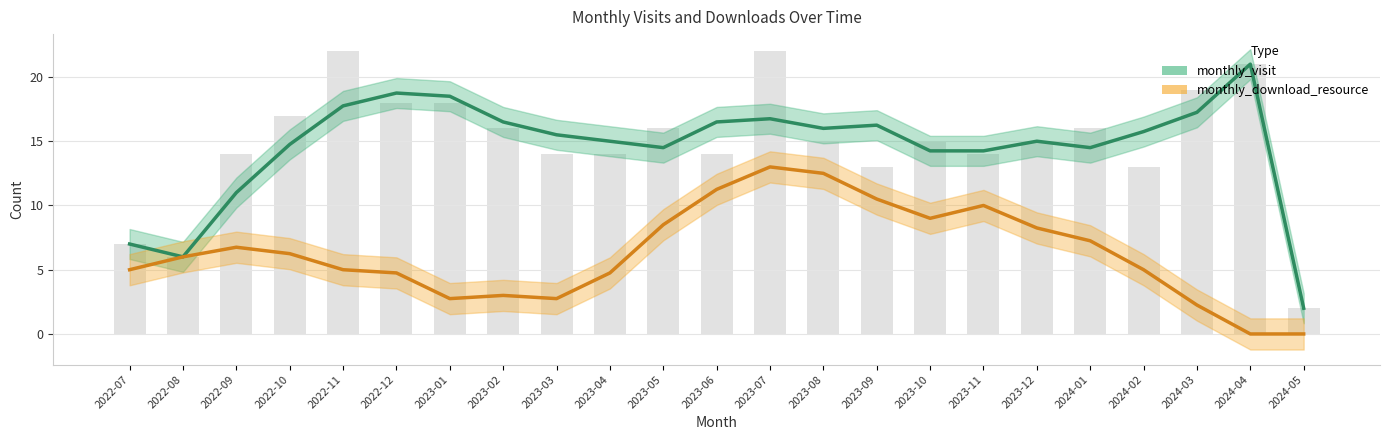

Which label corresponds to the largest value in the chart?

2024-04